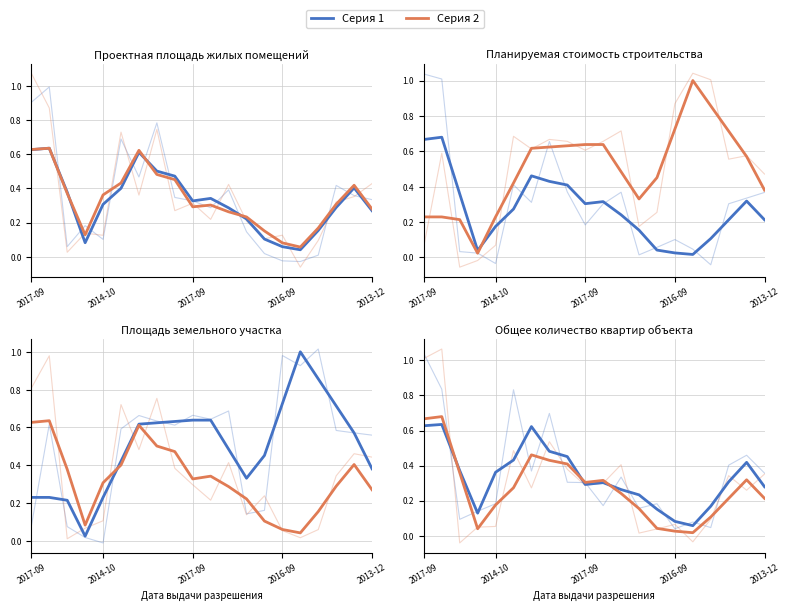

What is the highest value of the Площадь земельного участка 1 series?

1.0